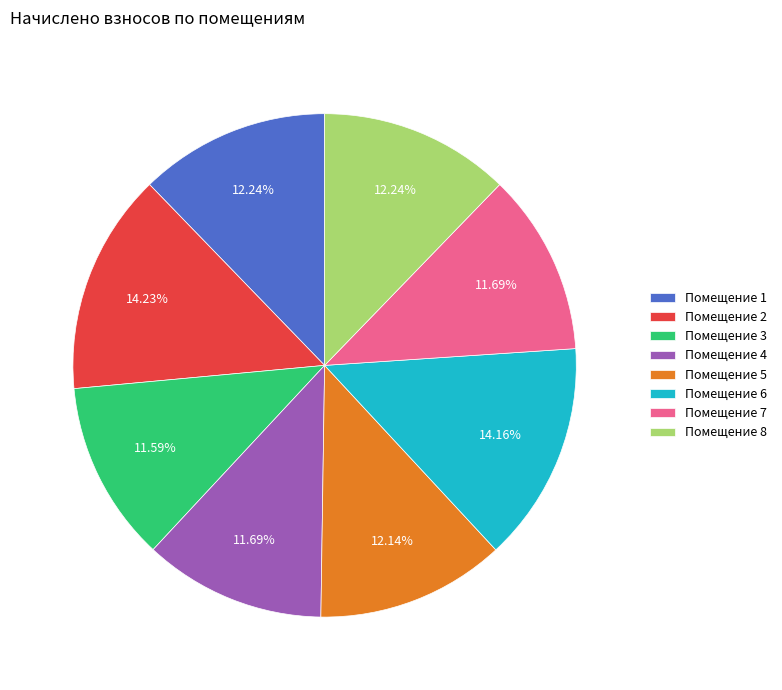

Is there any slice that represents more than half of the pie?

No